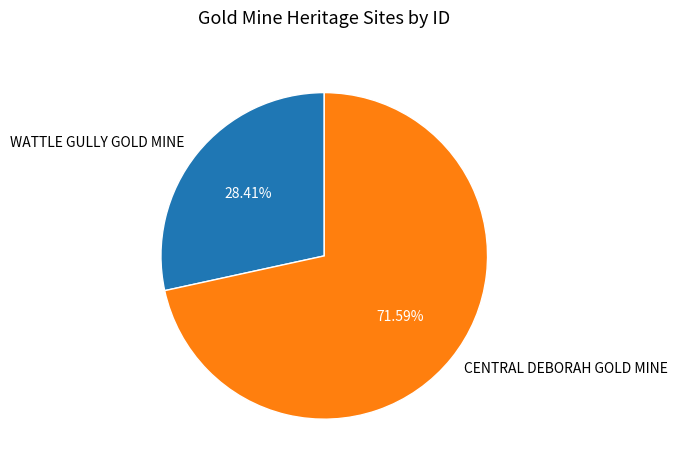

What is the majority slice?

CENTRAL DEBORAH GOLD MINE